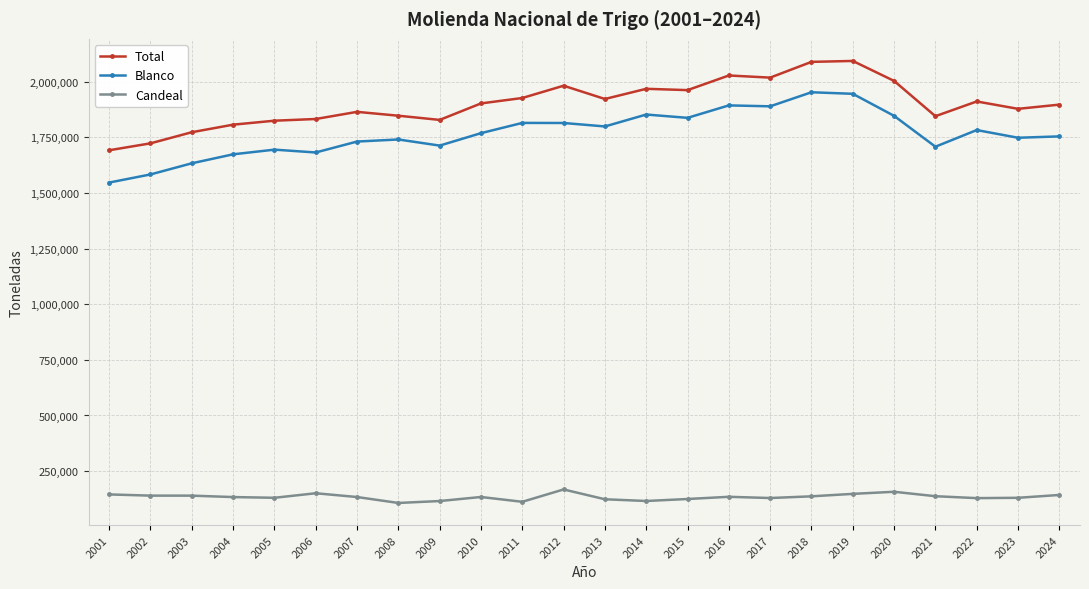

How many data points in Total are less than 1902581?

12